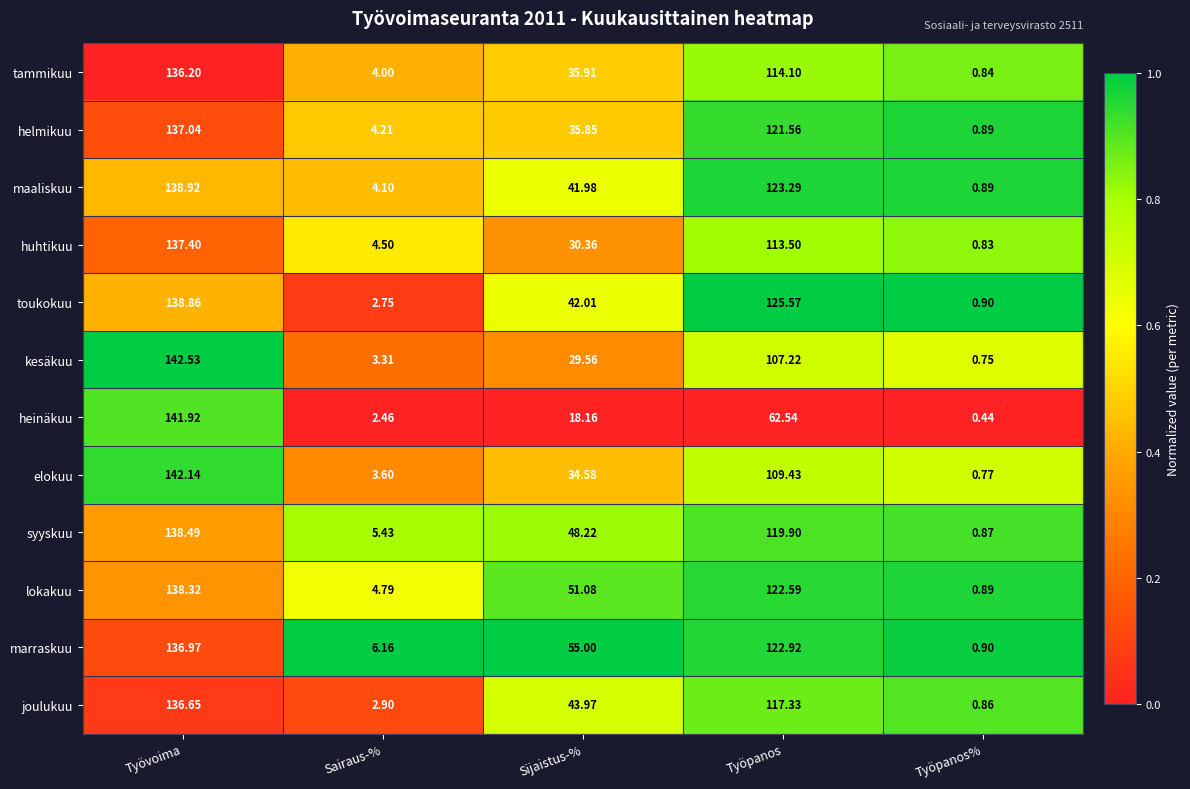

Is the value of heinäkuu at Työpanos greater than the value of joulukuu at Työvoima?

No